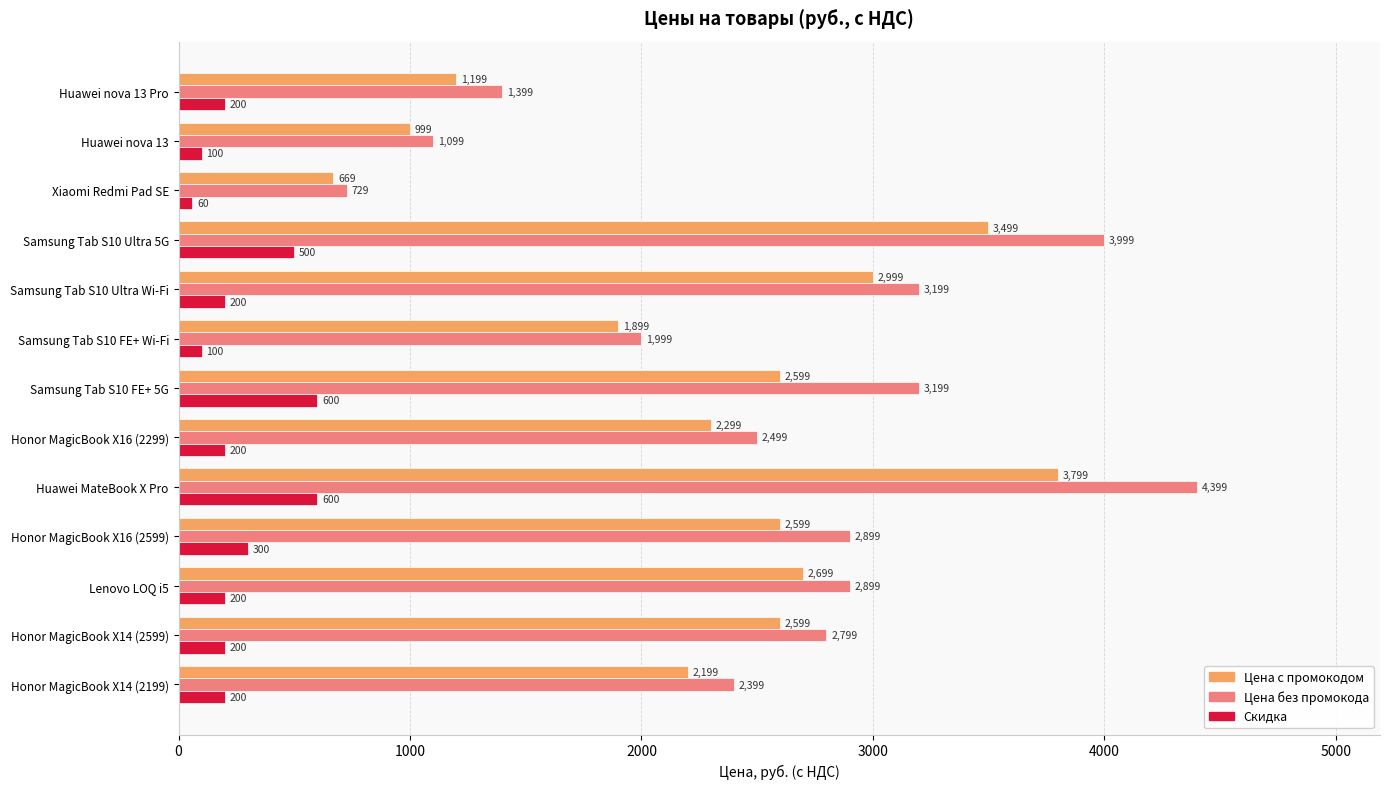

Which series has the largest range (max minus min)?

Цена без промокода